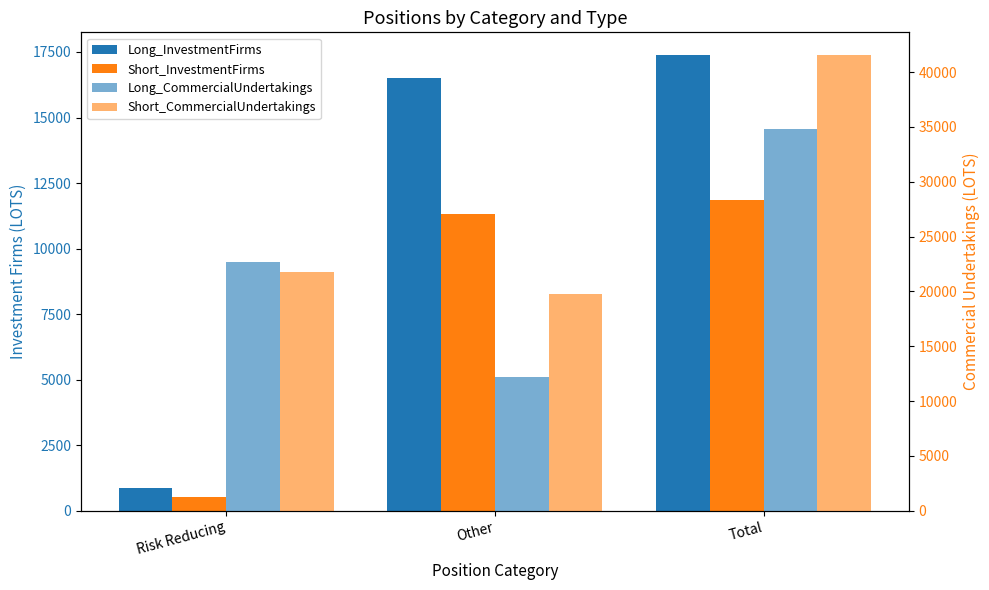

The value of Short_CommercialUndertakings at Total is 54410.9. True or false?

False